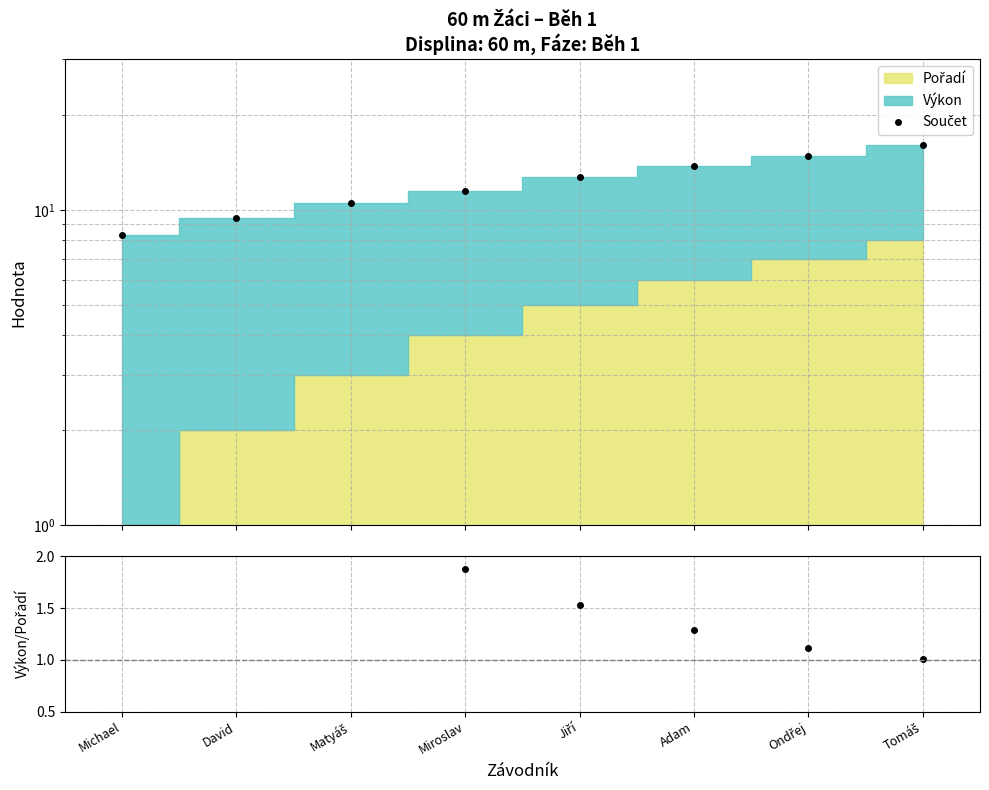

What is the value of the Součet point at the 4th from the left?

11.5